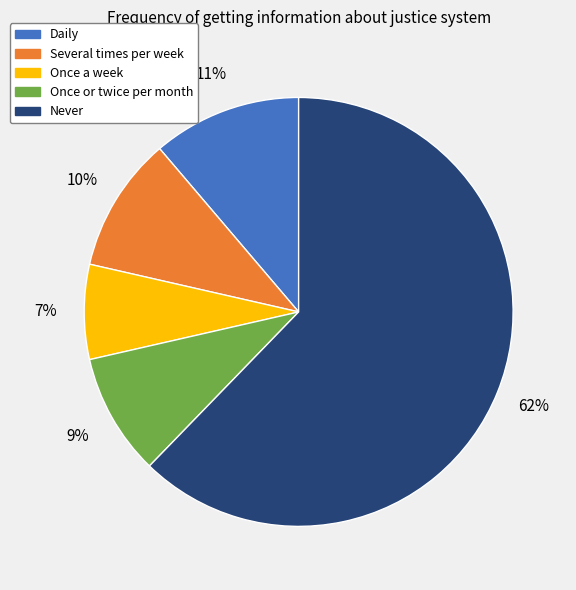

Count the number of slices in the pie.

5